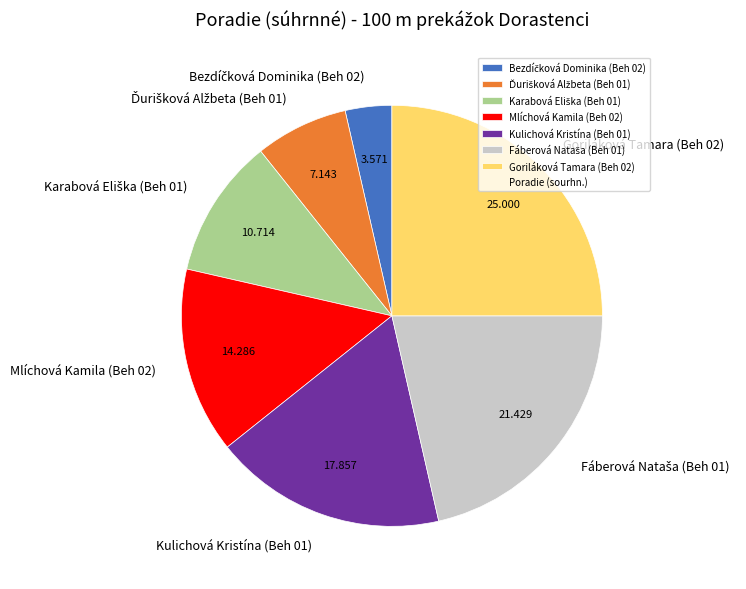

Is there a majority slice in this chart?

No